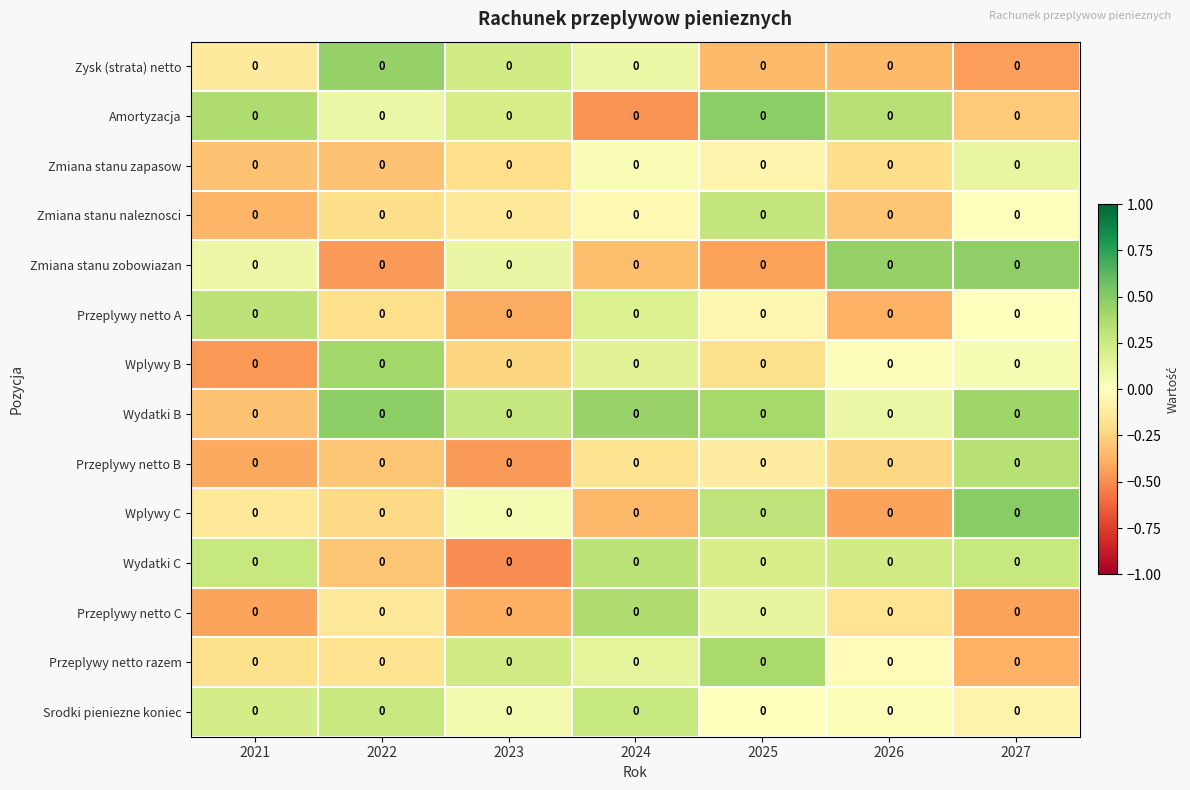

List the labels in order of Wplywy C value, smallest first.

2026, 2024, 2022, 2021, 2023, 2025, 2027